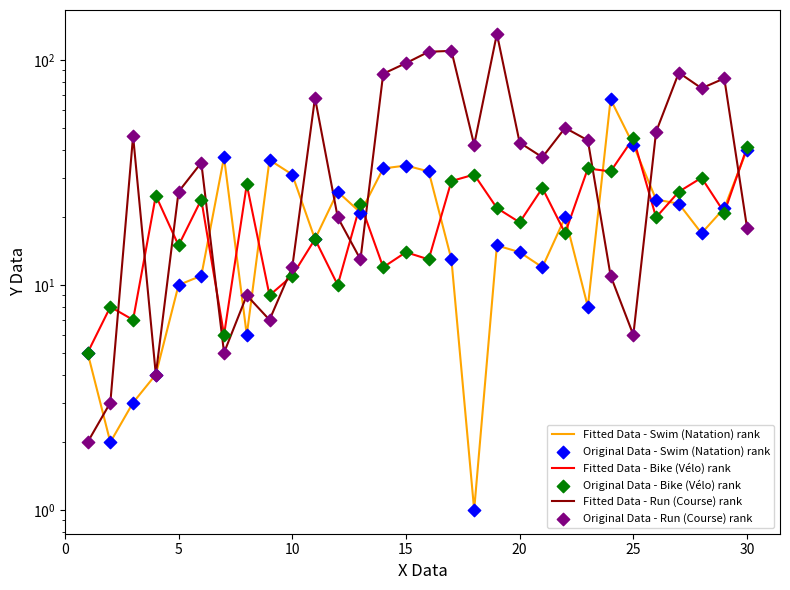

Which series contains the highest Y value?

Fitted Data - Run (Course) rank